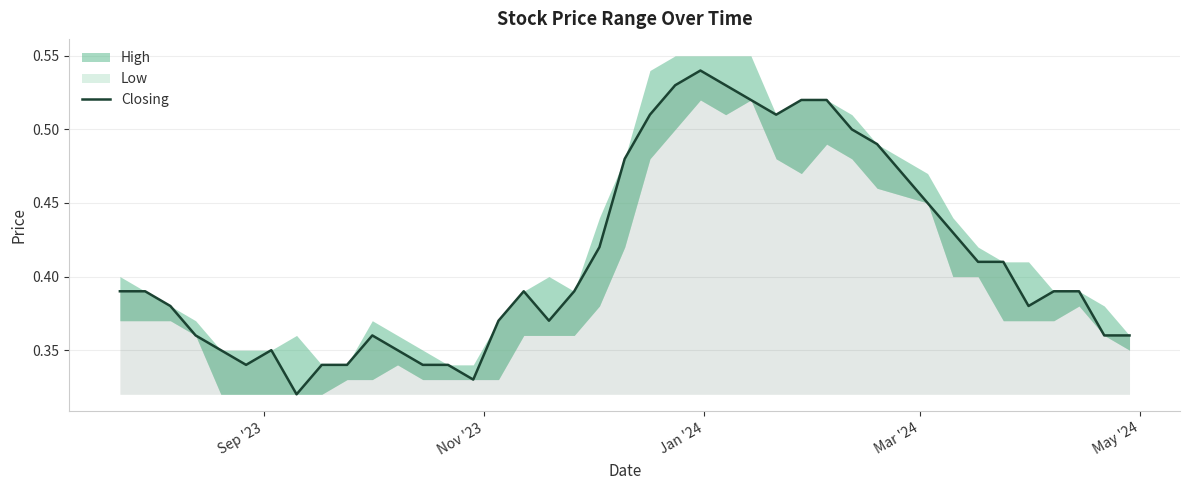

What is the value of the 35th point from the left?

0.4